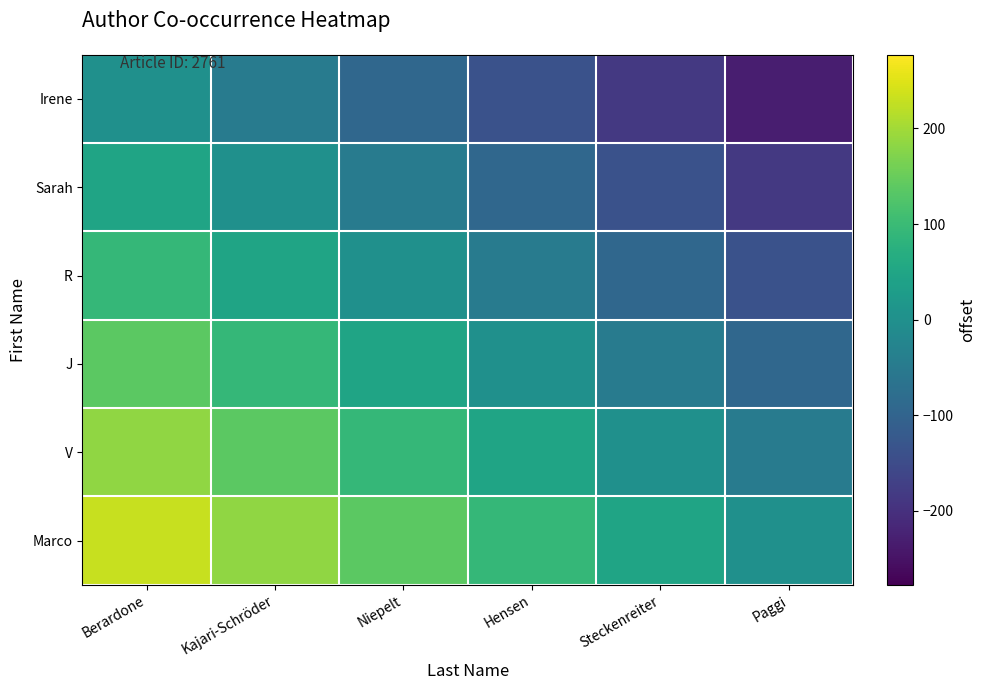

What is the maximum value shown in the chart?

230.1